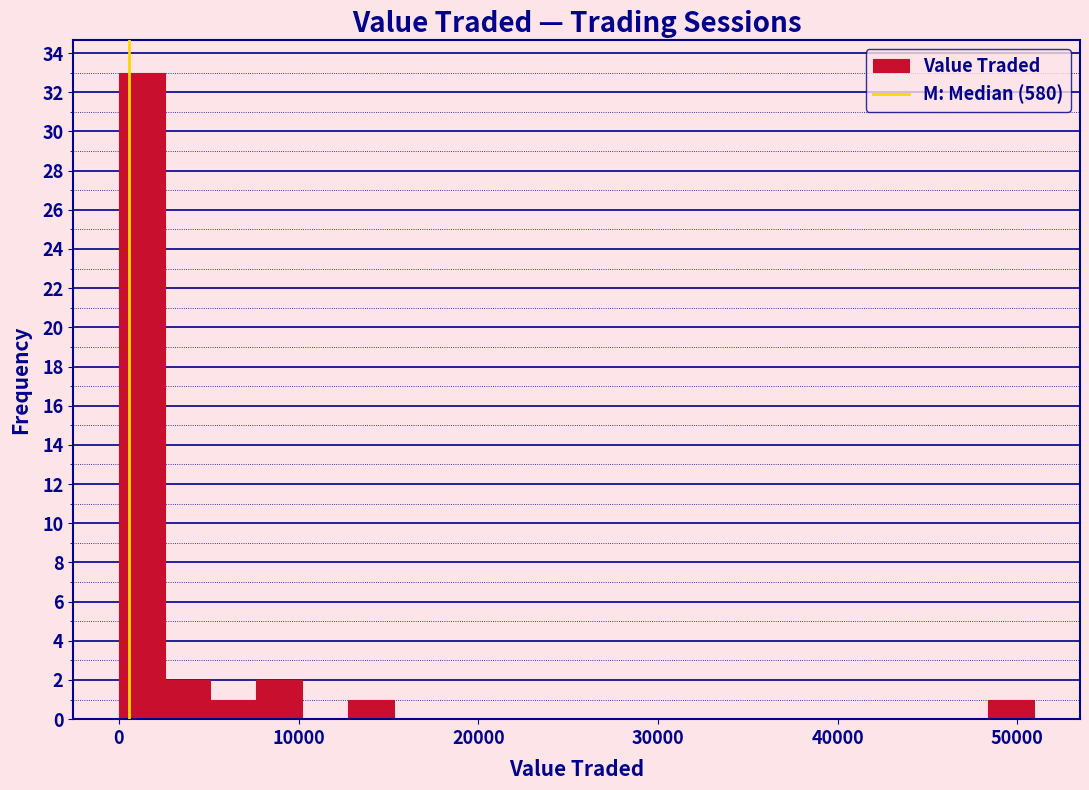

Read against the x-axis, roughly where is the centre of the tallest bar?

1000